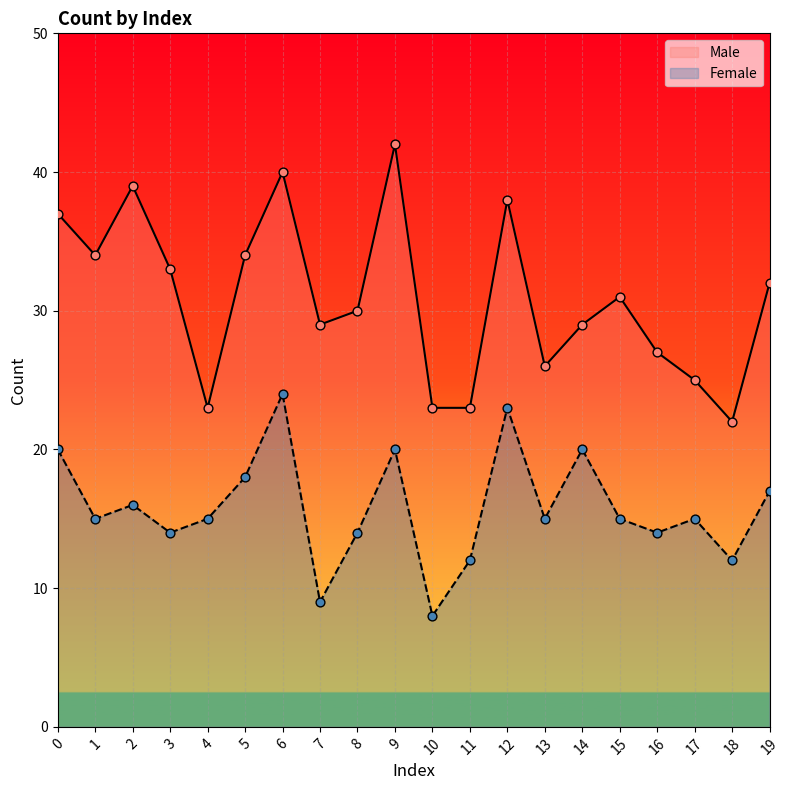

Which series contains the lowest Y value?

Female